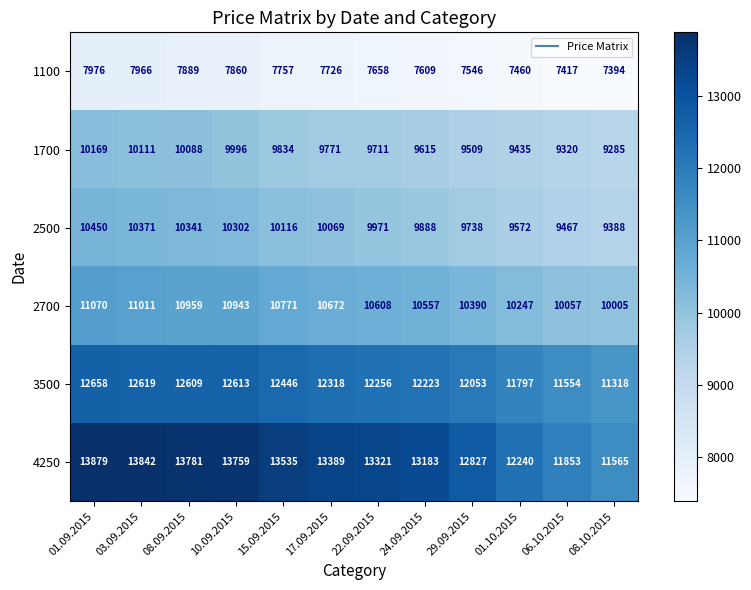

At which label is 1100 closest to 7685?

22.09.2015